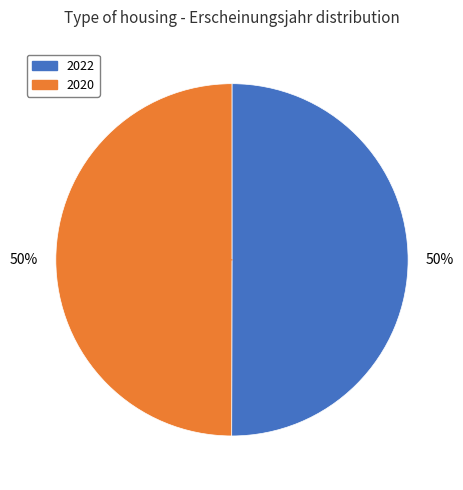

Count the number of slices in the pie.

2